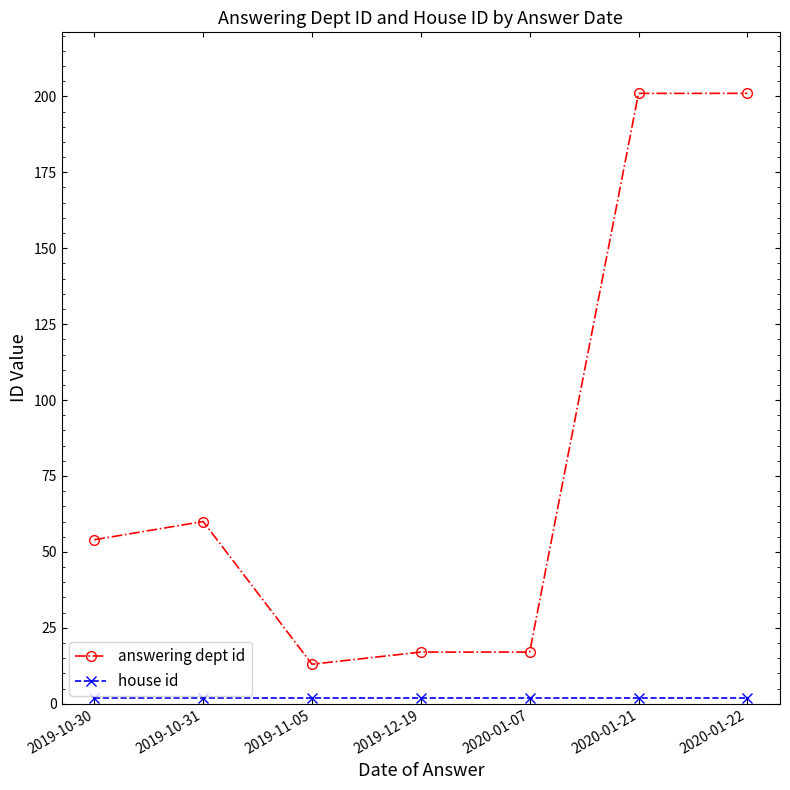

Which series has the largest total across all categories?

answering dept id